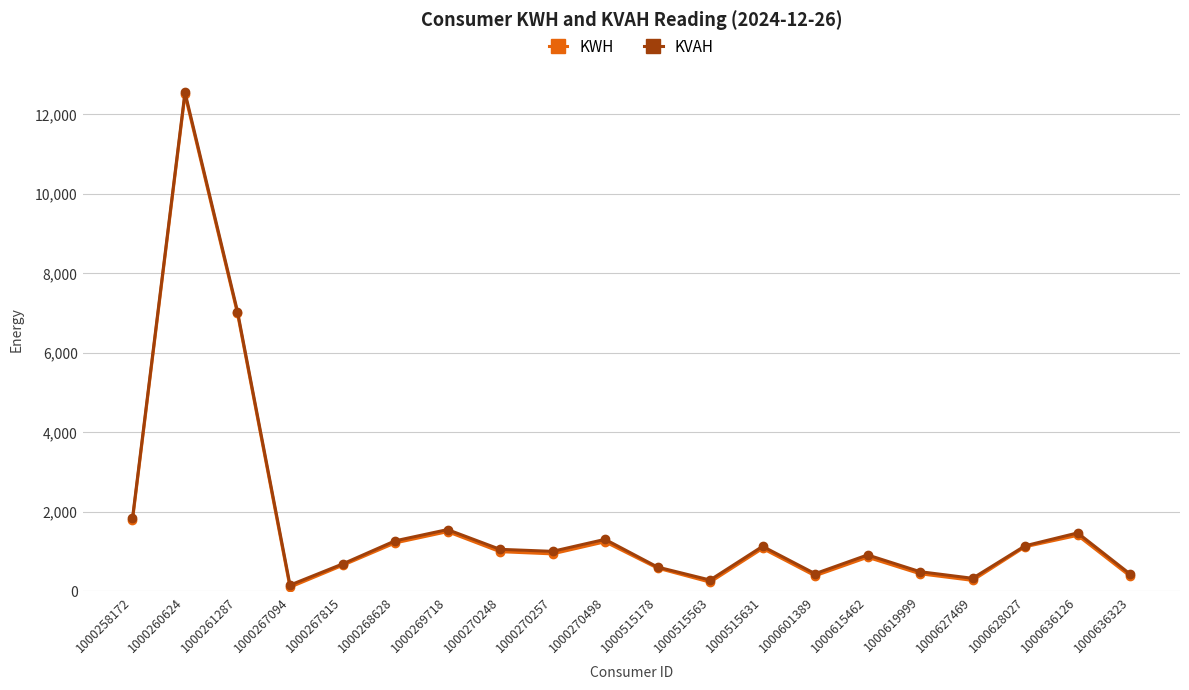

The KWH series shows 998.0 at 1000270248. True or false?

True